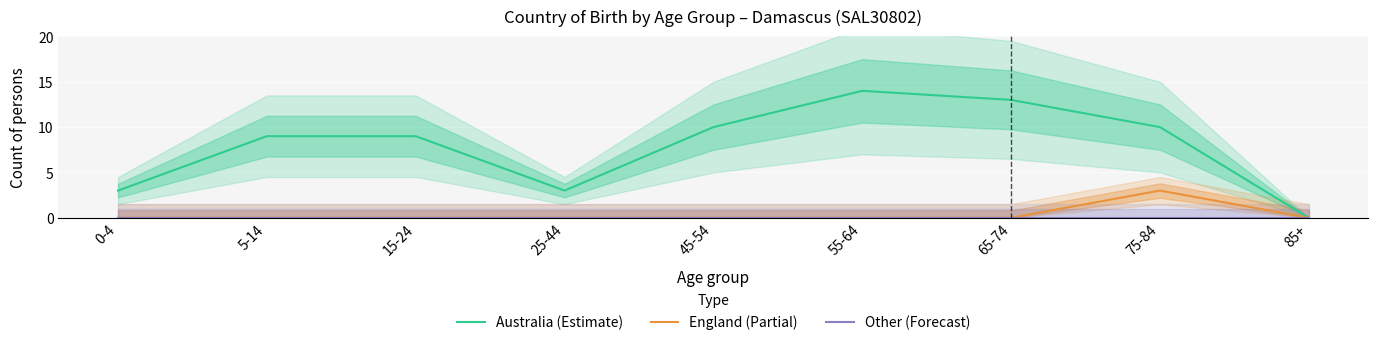

How many lines are shown in the chart?

3